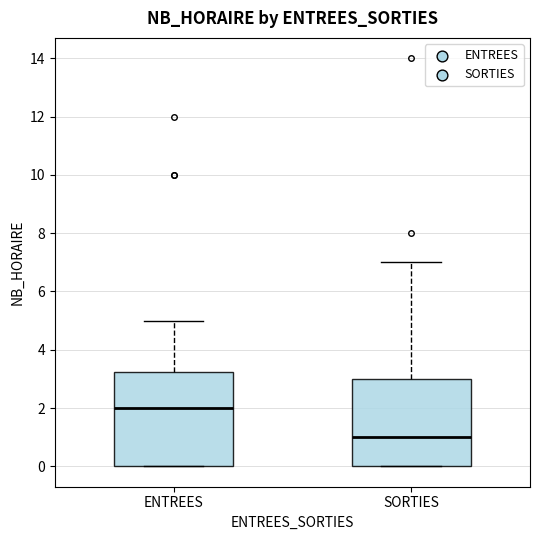

Reading left to right, read every box against the y-axis: the position of its median line, the range the box covers, and the ends of its whiskers. The values are not printed on the chart, so give them approximately, as read against the axis.

ENTREES: median 2.0, box 0.0 to 3.2, whiskers 0.0 to 5.0
SORTIES: median 1.0, box 0.0 to 3.0, whiskers 0.0 to 7.0